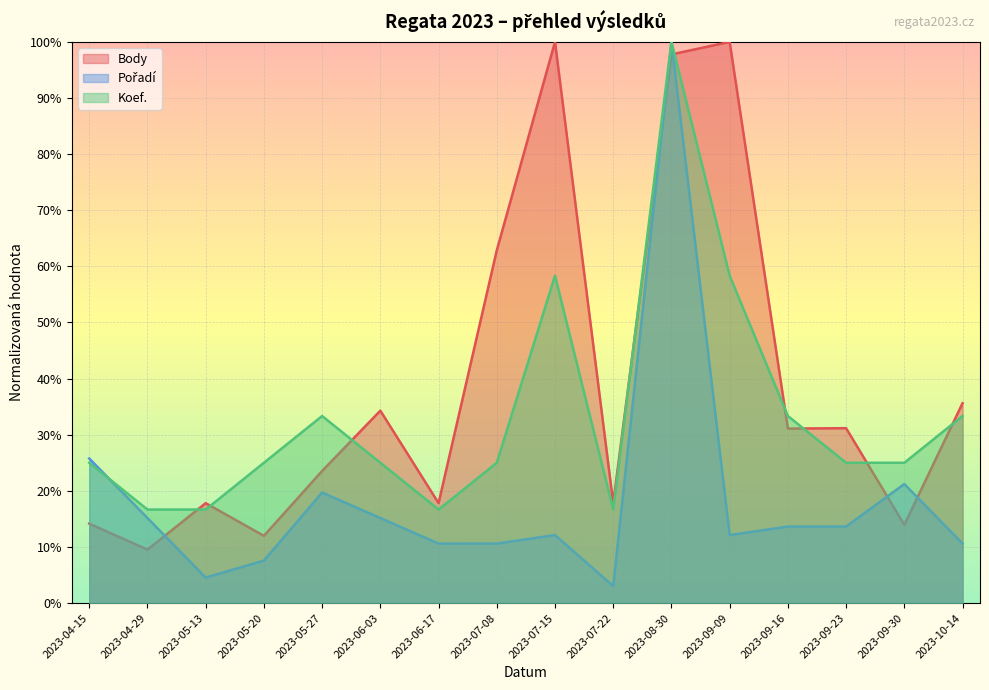

At 2023-07-22, list the series in order from smallest to largest.

Pořadí, Koef., Body